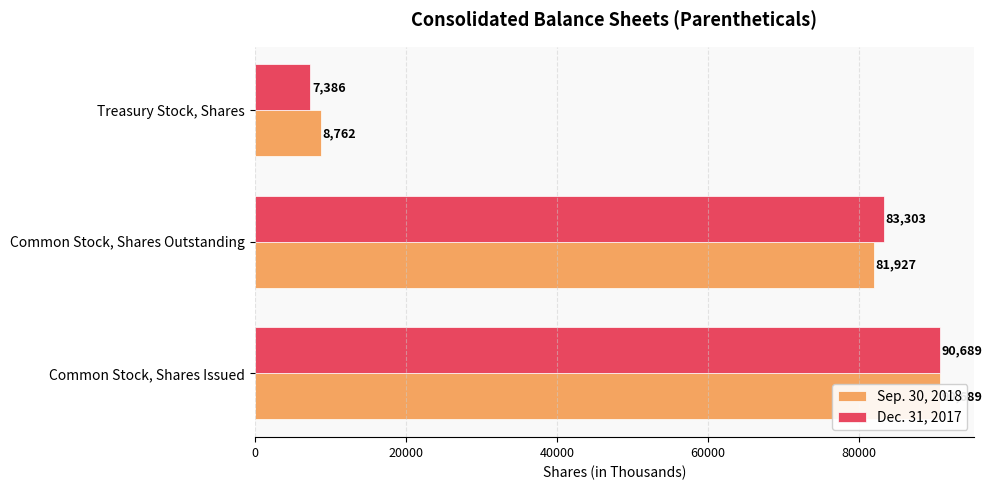

Reading right to left, extract all data points from this chart.

Sep. 30, 2018: 8762	81927	90689
Dec. 31, 2017: 7386	83303	90689